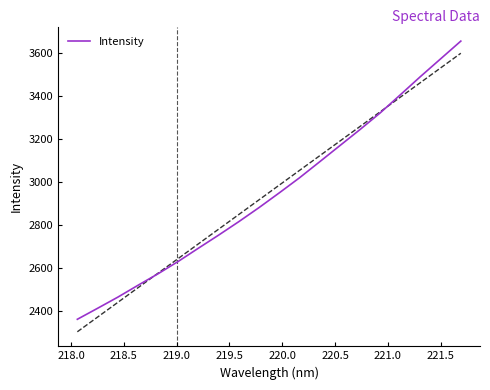

What is the maximum value for Intensity?

3654.7